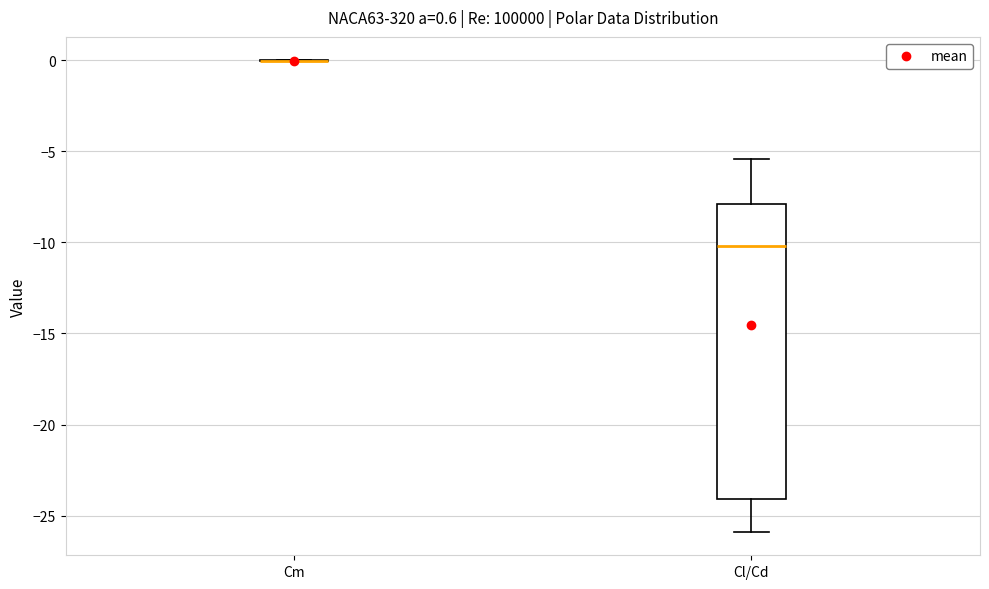

Which box is the tallest, from its lower edge to its upper edge?

Cl/Cd